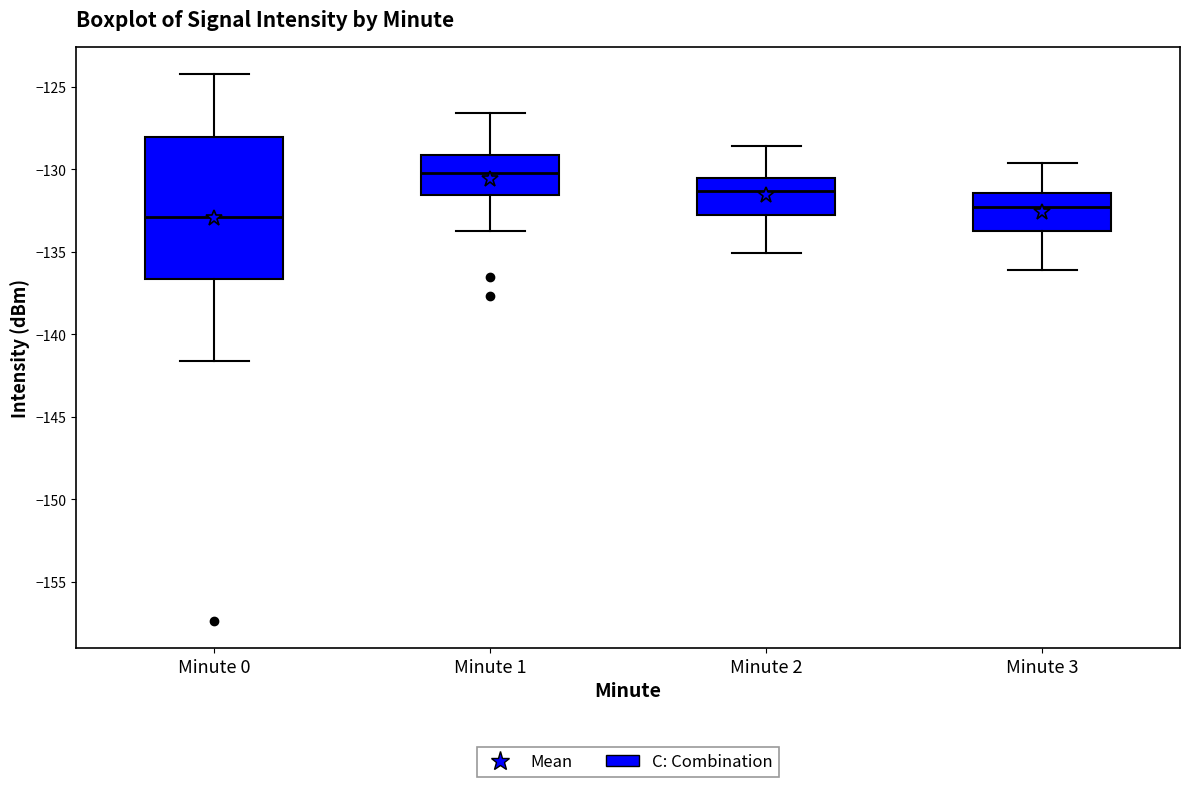

Which box is the tallest, from its lower edge to its upper edge?

Minute 0